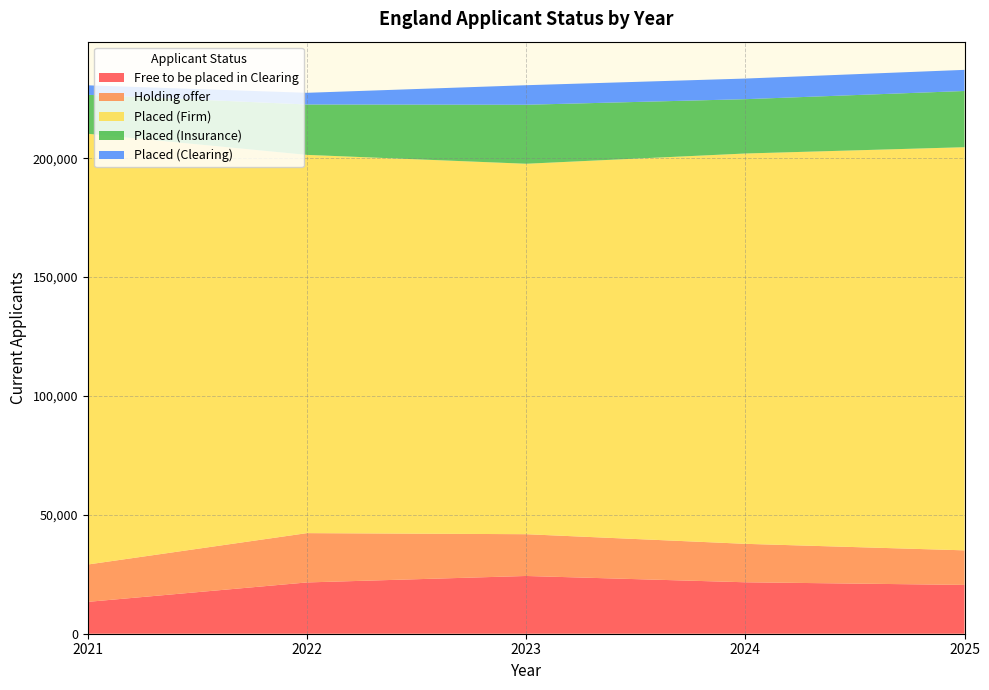

Reading right to left, extract all data points from this chart.

Free to be placed in Clearing: 2025=20530	2024=21640	2023=24290	2022=21570	2021=13400
Holding offer: 2025=14540	2024=16170	2023=17570	2022=20740	2021=15710
Placed (Firm): 2025=169560	2024=164170	2023=155810	2022=159090	2021=181170
Placed (Insurance): 2025=23640	2024=22850	2023=24810	2022=21190	2021=16390
Placed (Clearing): 2025=8890	2024=8670	2023=8220	2022=4920	2021=3990